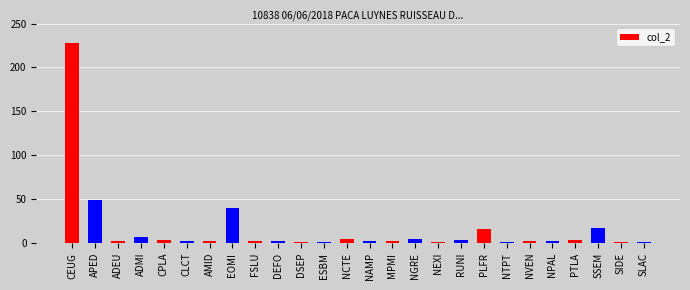

What is the label of the 2nd bar from the right?

SIDE